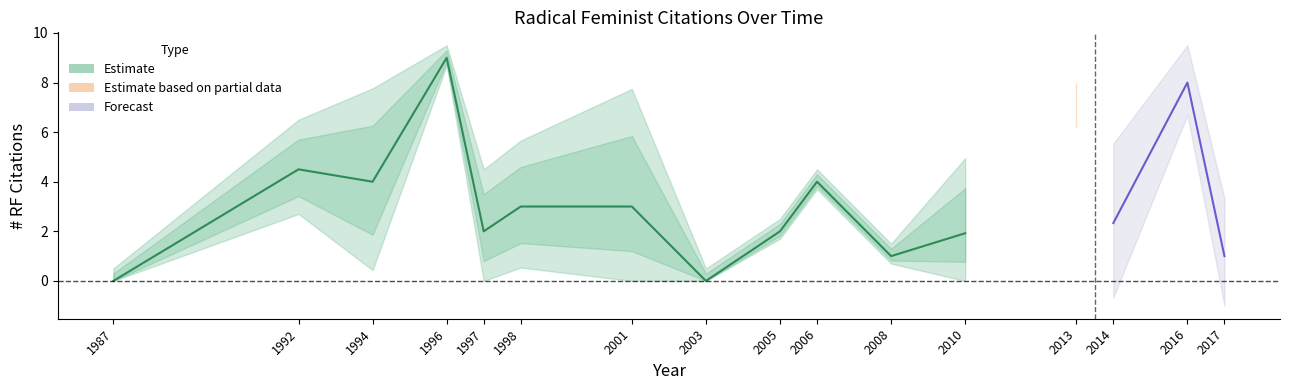

True or false: the data shows 3 at 2010.

False